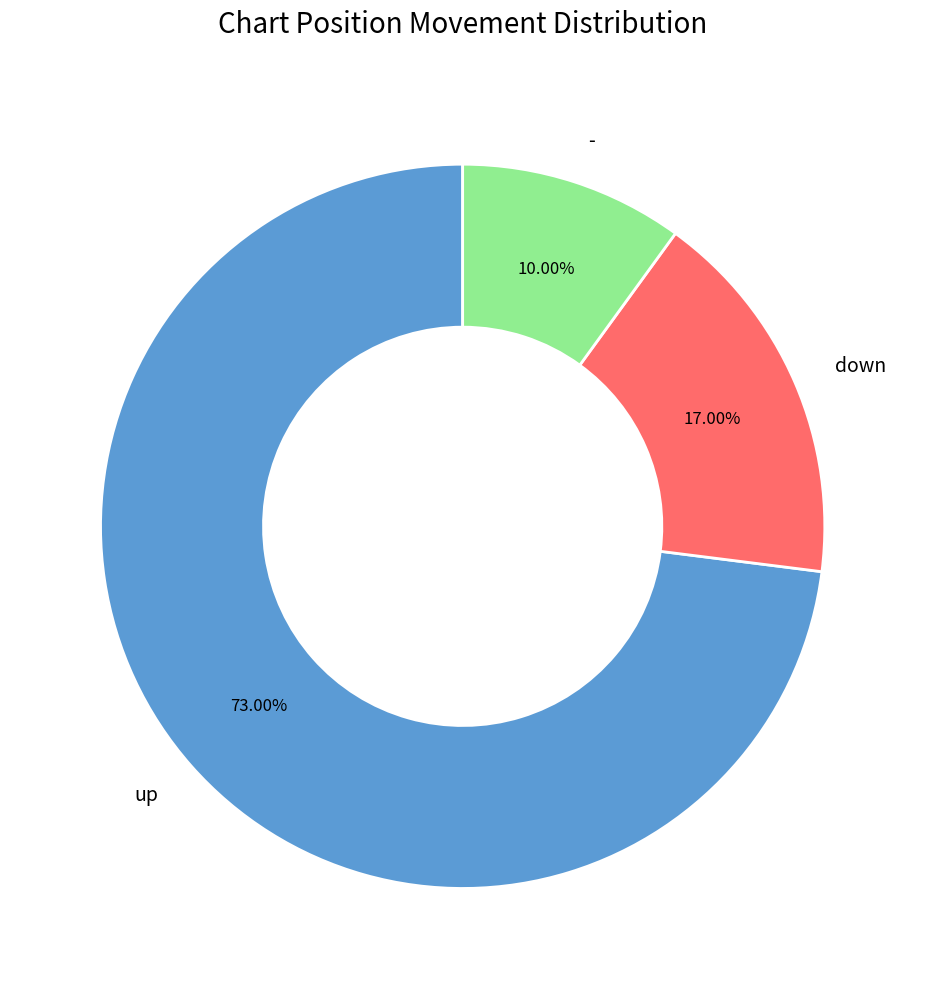

Which has a higher value, up or down?

up